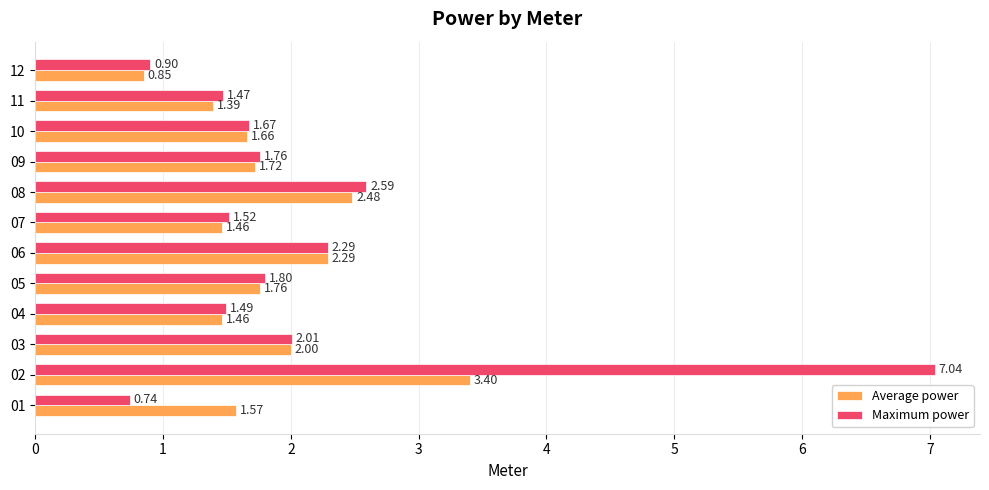

List the series in order of their peak value, lowest first.

Average power, Maximum power